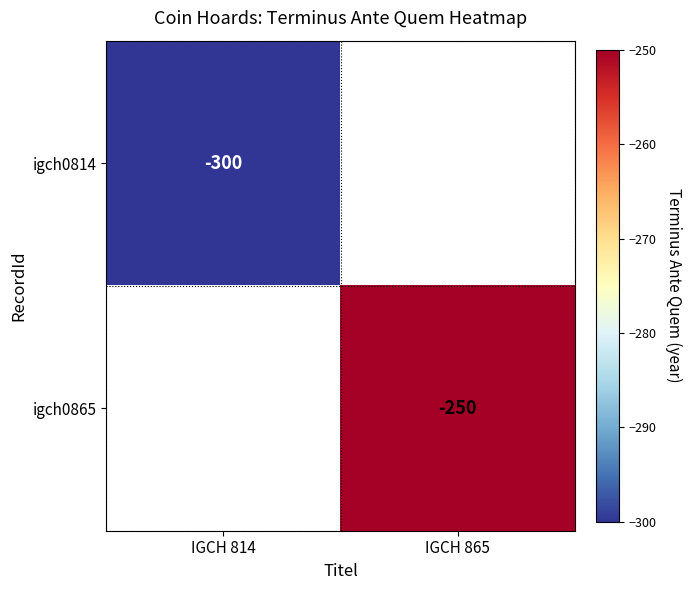

Is it true that igch0865 equals -393 at IGCH 865?

False